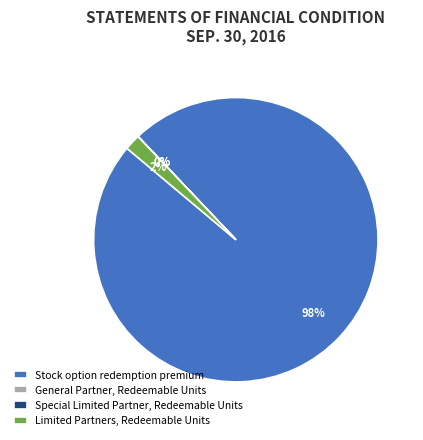

True or false: Stock option redemption premium accounts for 98% of the total.

True